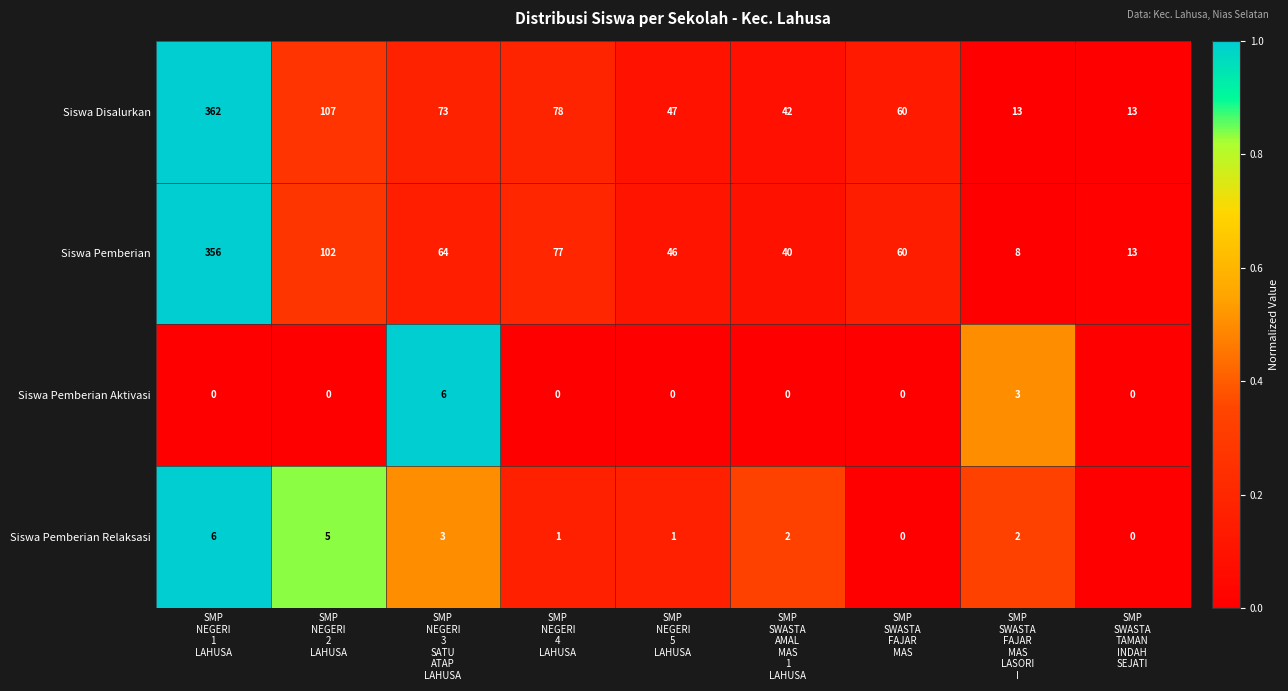

What is the total value across all series at SMP
SWASTA
AMAL
MAS
1
LAHUSA?

84